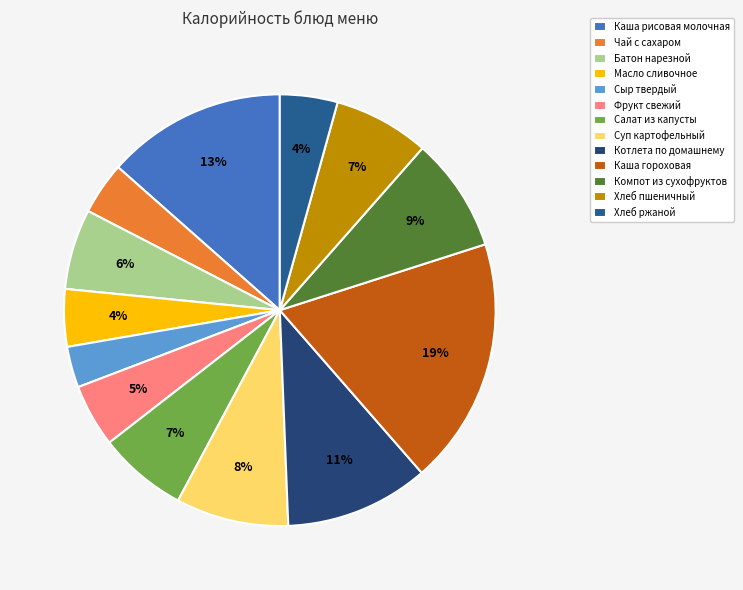

To the nearest percent, what is the average slice percentage?

8%